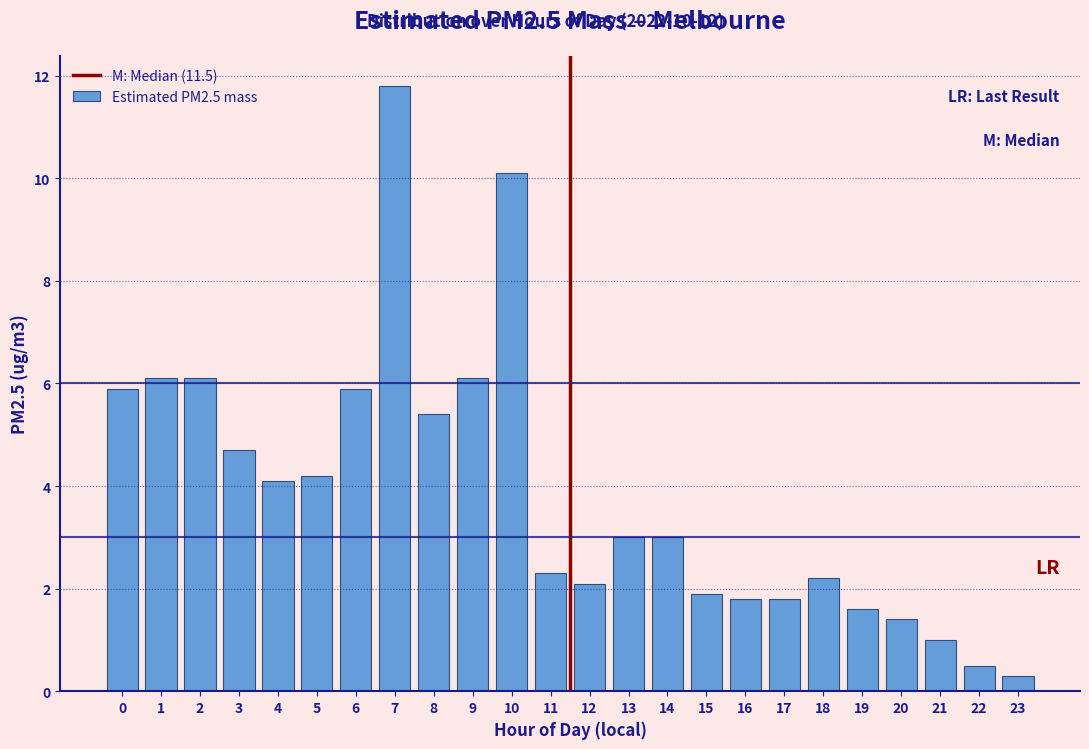

Reading left to right, what are all the values shown in this chart?

5.9	6.1	6.1	4.7	4.1	4.2	5.9	11.8	5.4	6.1	10.1	2.3	2.1	3.0	3.0	1.9	1.8	1.8	2.2	1.6	1.4	1.0	0.5	0.3